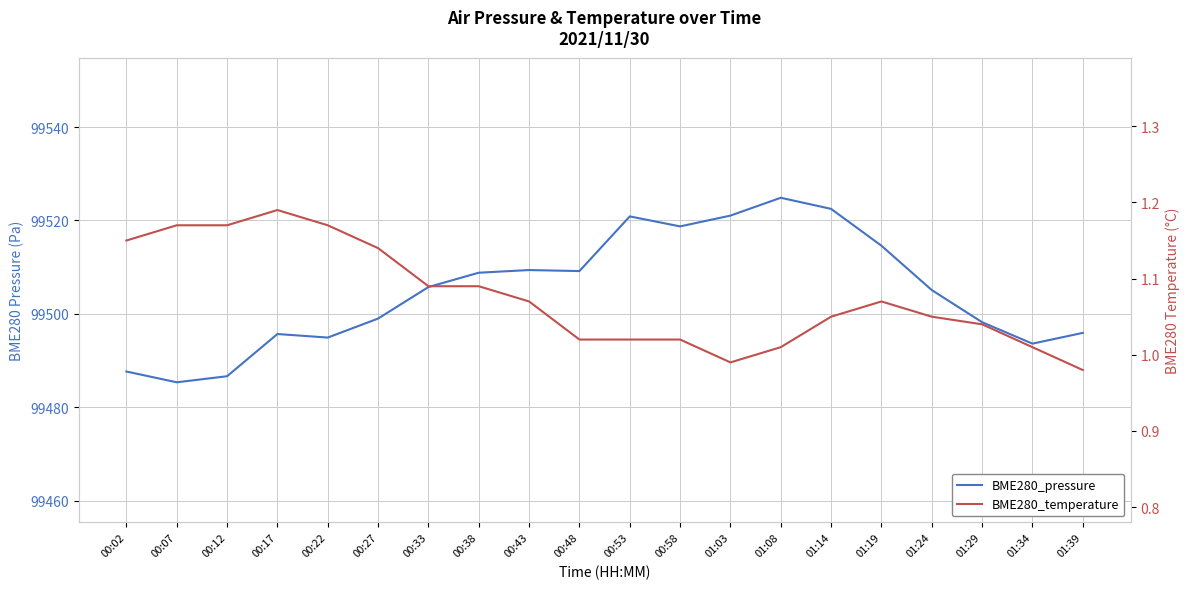

Rank the categories by BME280_temperature value from lowest to highest.

01:39, 01:03, 01:08, 01:34, 00:48, 00:53, 00:58, 01:29, 01:14, 01:24, 00:43, 01:19, 00:33, 00:38, 00:27, 00:02, 00:07, 00:12, 00:22, 00:17